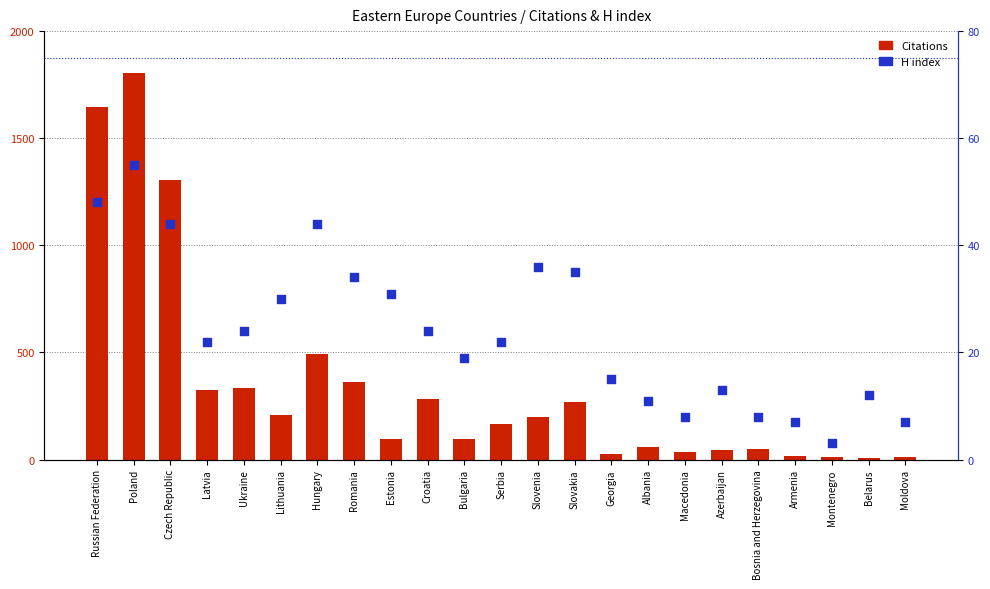

What is the total value across all series at Poland?

1860